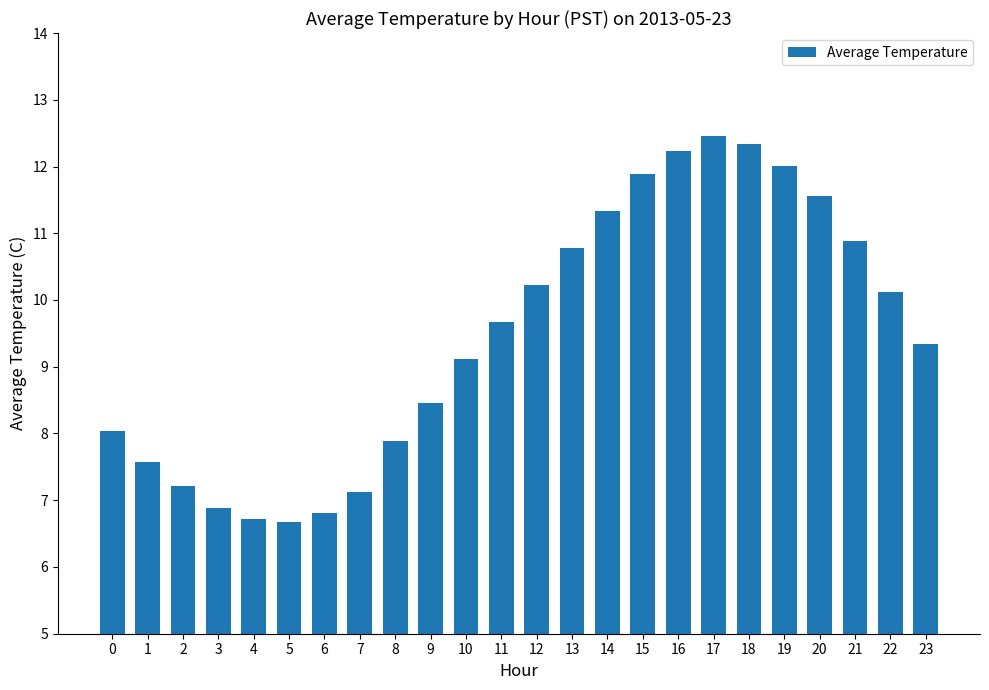

What is the value of the 17th bar from the left?

12.2